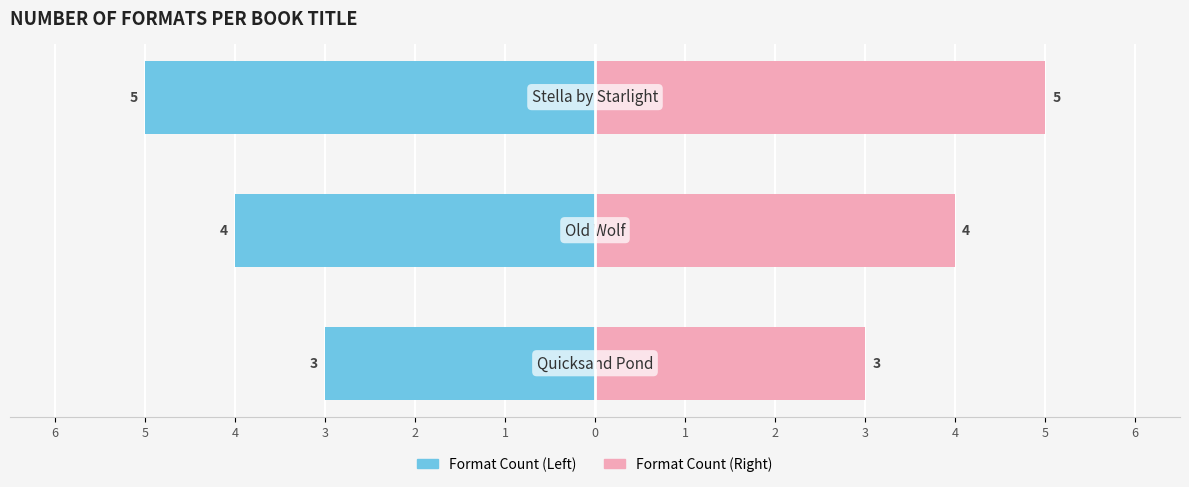

Reading left to right, list all the values displayed in this chart.

Format Count (Left): 6=-3	5=-4	4=-5
Format Count (Right): 6=3	5=4	4=5